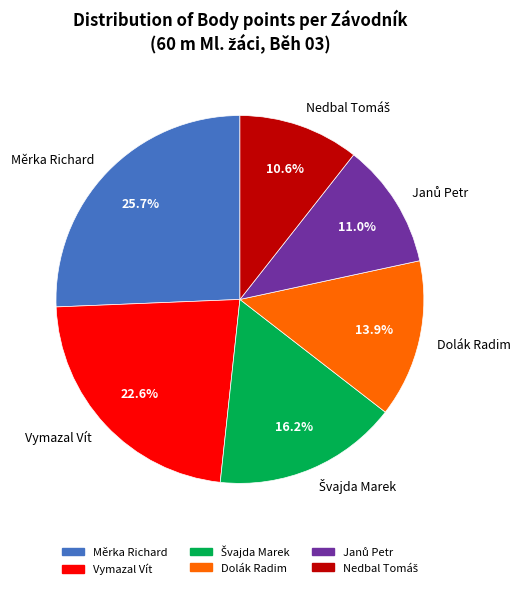

What percentage is NOT represented by Dolák Radim?

86.1%